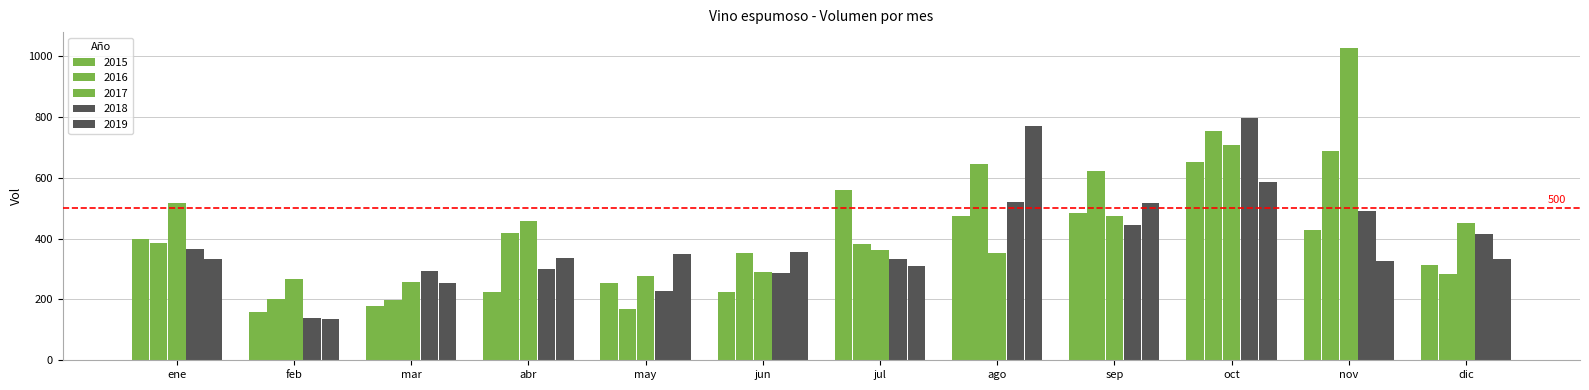

What is the difference between the highest and lowest values at nov?

700.7